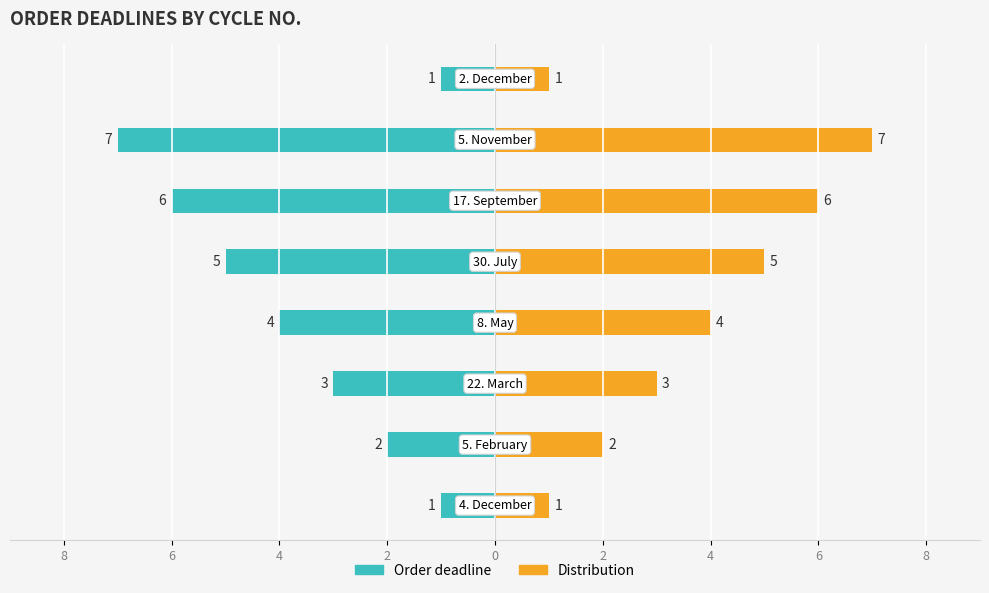

How many distinct data groups are displayed?

2